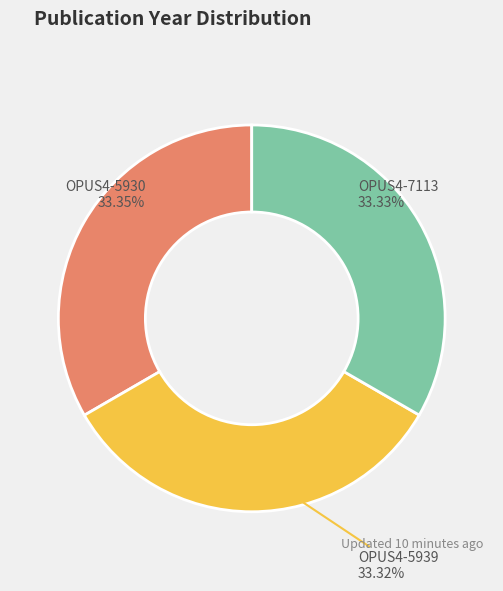

How many segments does this pie chart have?

3